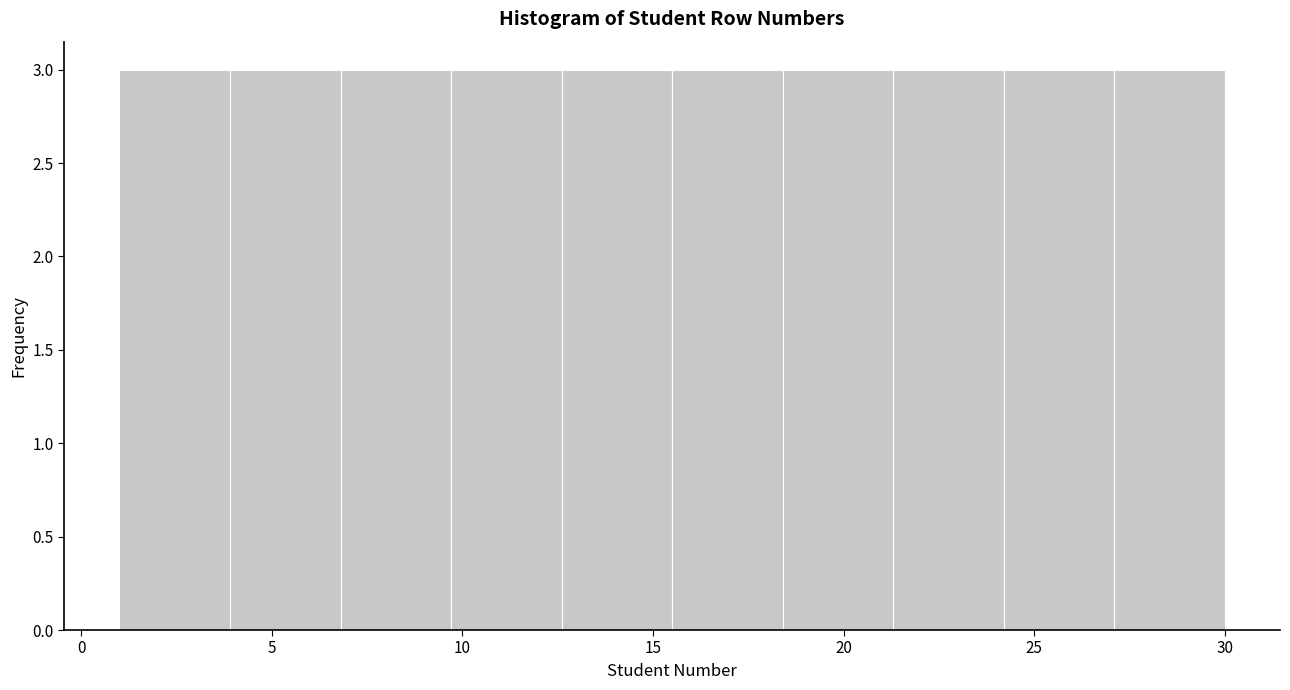

Reading left to right, transcribe this chart: for each bar, give the range it covers on the x-axis and its height. Neither the bar edges nor the heights are printed on the chart, so give them approximately, as read against the axes.

1.0 to 3.9: 3
3.9 to 6.8: 3
6.8 to 9.7: 3
9.7 to 12.6: 3
12.6 to 15.5: 3
15.5 to 18.4: 3
18.4 to 21.3: 3
21.3 to 24.2: 3
24.2 to 27.1: 3
27.1 to 30.0: 3